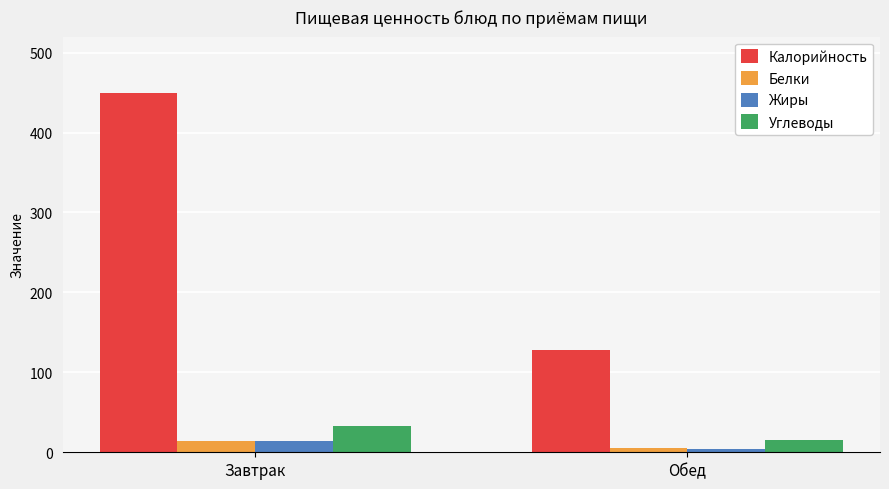

What is the spread (max minus min) of values at Завтрак?

434.9